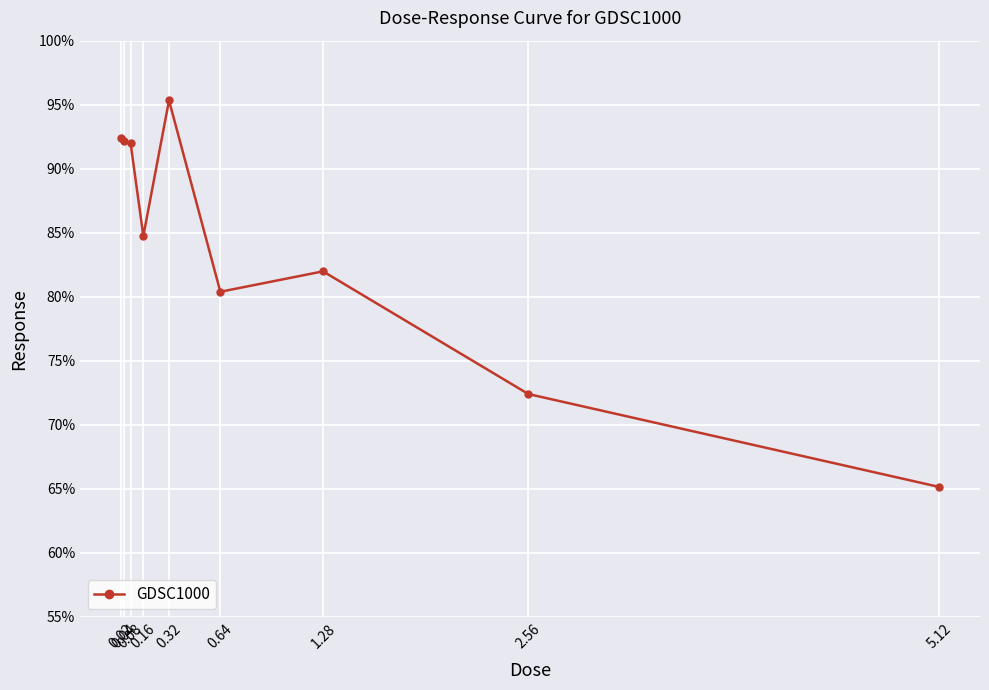

True or false: there are more than 0 points higher than both neighbors.

True